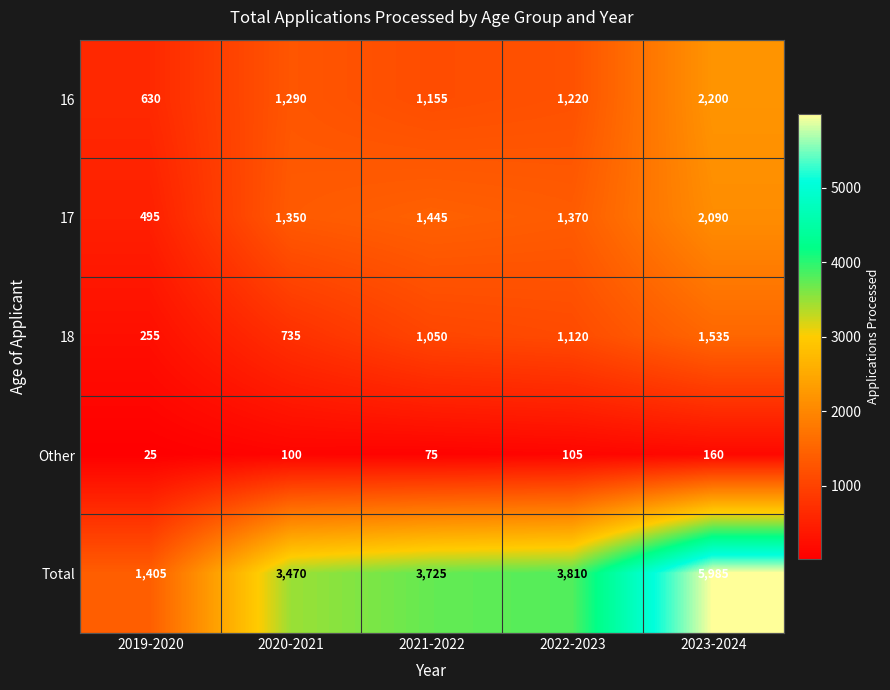

Reading left to right, extract all data points from this chart.

16: 2019-2020=630	2020-2021=1290	2021-2022=1155	2022-2023=1220	2023-2024=2200
17: 2019-2020=495	2020-2021=1350	2021-2022=1445	2022-2023=1370	2023-2024=2090
18: 2019-2020=255	2020-2021=735	2021-2022=1050	2022-2023=1120	2023-2024=1535
Other: 2019-2020=25	2020-2021=100	2021-2022=75	2022-2023=105	2023-2024=160
Total: 2019-2020=1405	2020-2021=3470	2021-2022=3725	2022-2023=3810	2023-2024=5985